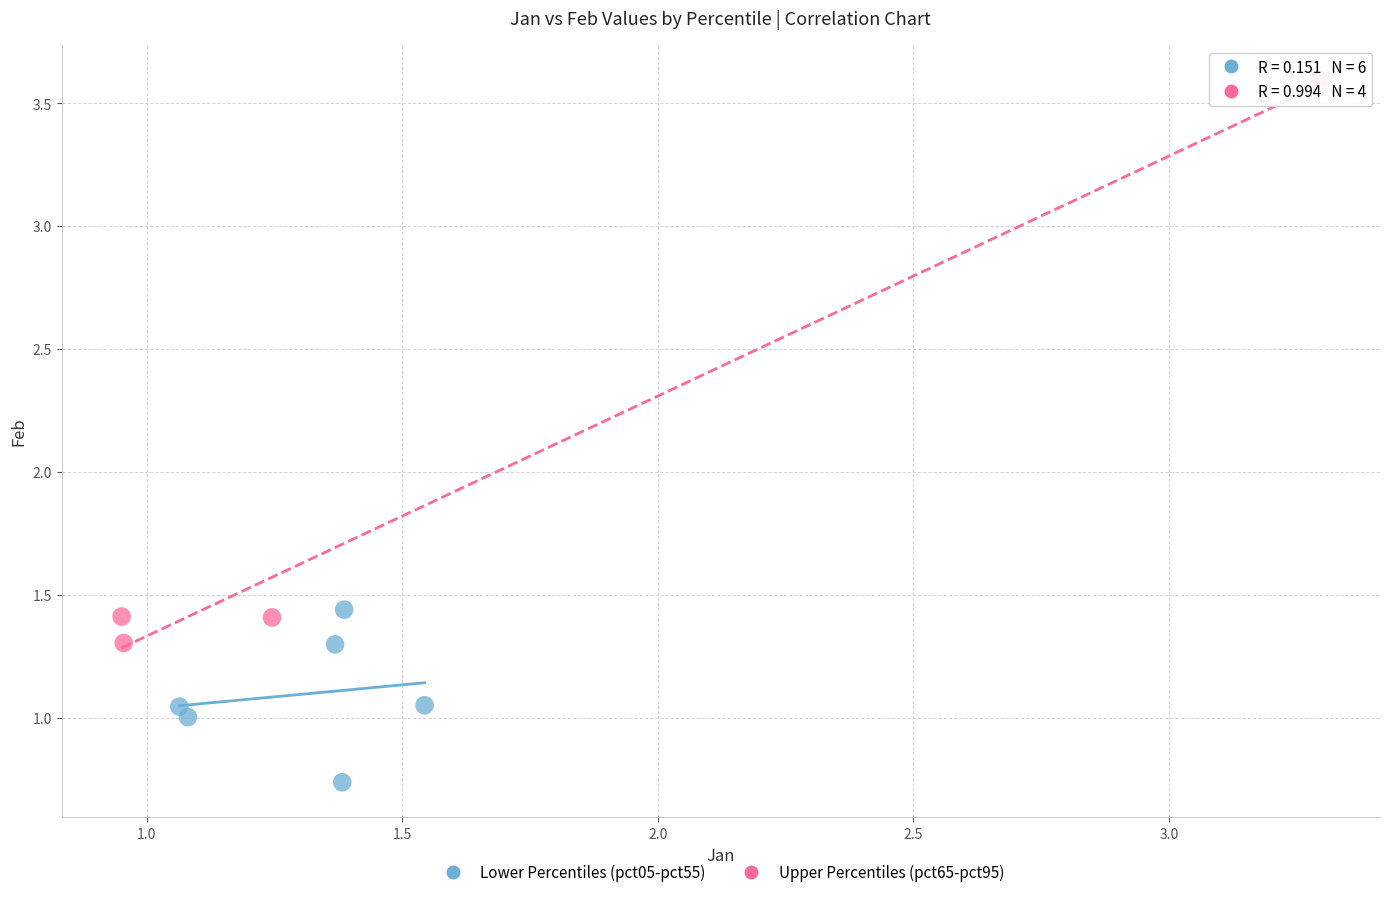

Which series has the largest Y range (max minus min)?

Upper Percentiles (pct65-pct95)